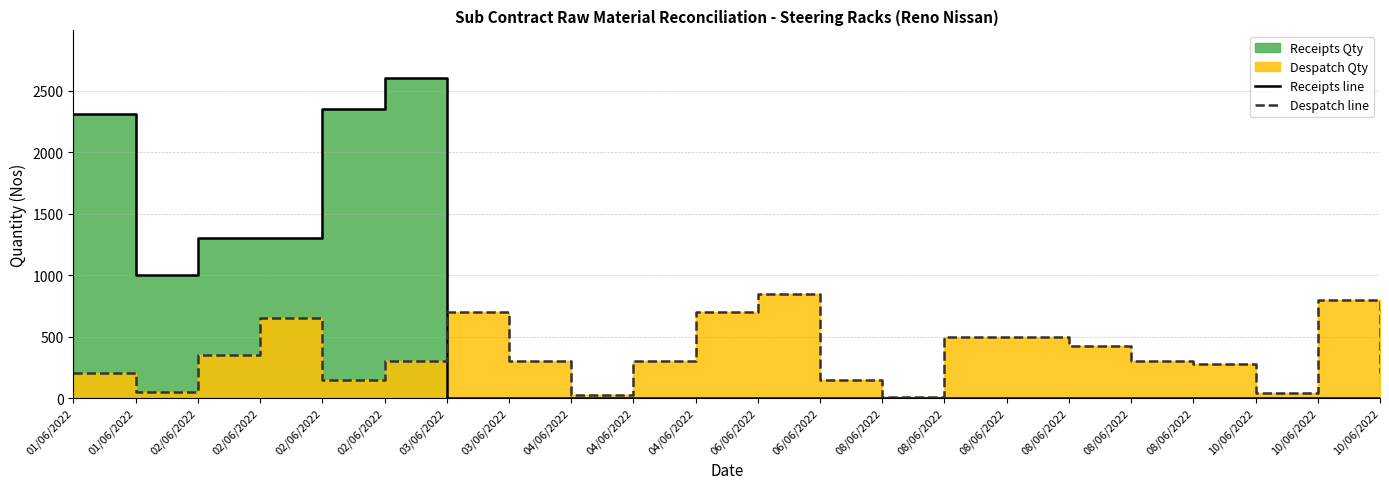

What is the difference between the highest and lowest values at 10/06/2022?

38